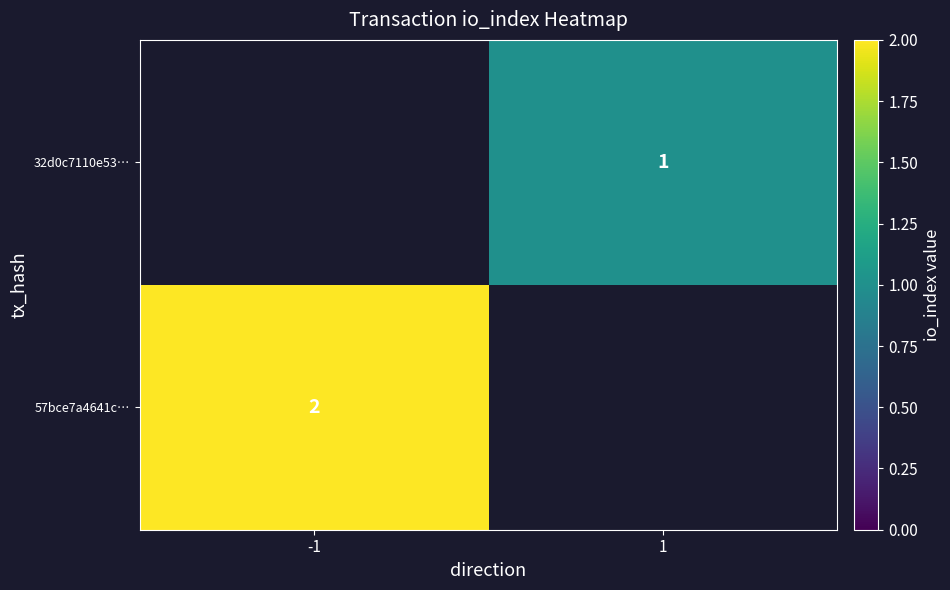

How many series are shown in this chart?

2